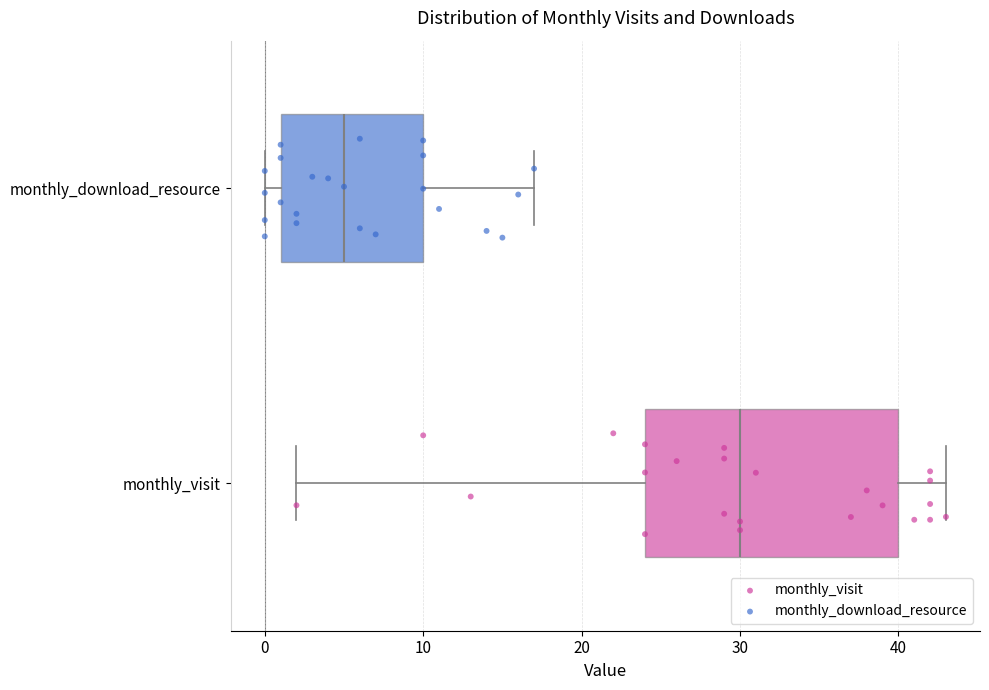

Reading bottom to top, transcribe this box plot: for each box, give where its median line is, the range the box spans, and where its two whiskers end, as read against the x-axis. The values are not printed on the chart, so give them approximately, as read against the axis.

monthly_visit: median 30, box 24 to 40, whiskers 2 to 43
monthly_download_resource: median 5, box 1 to 10, whiskers 0 to 17